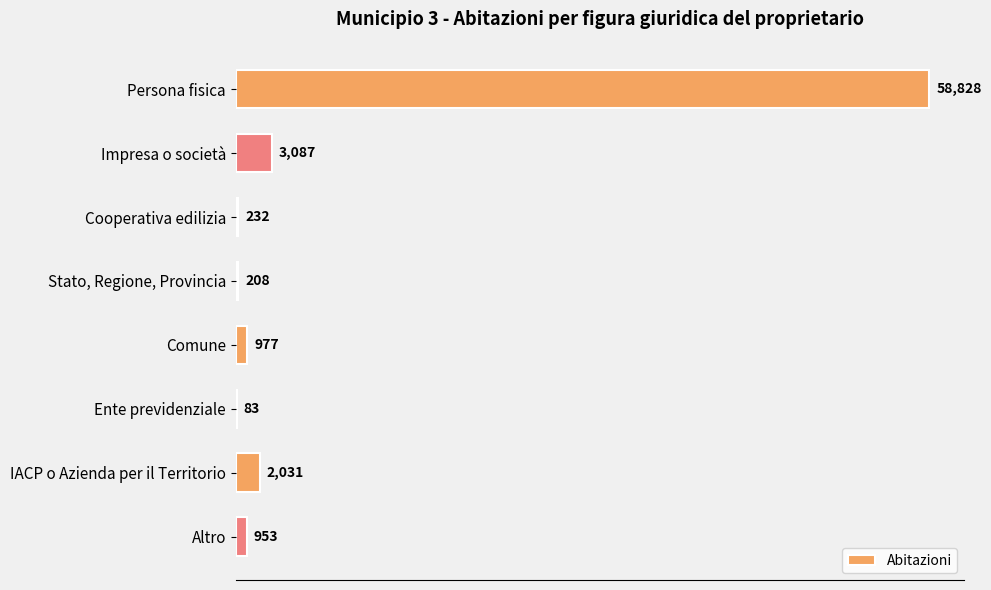

Between Persona fisica and Comune, which is larger?

Persona fisica